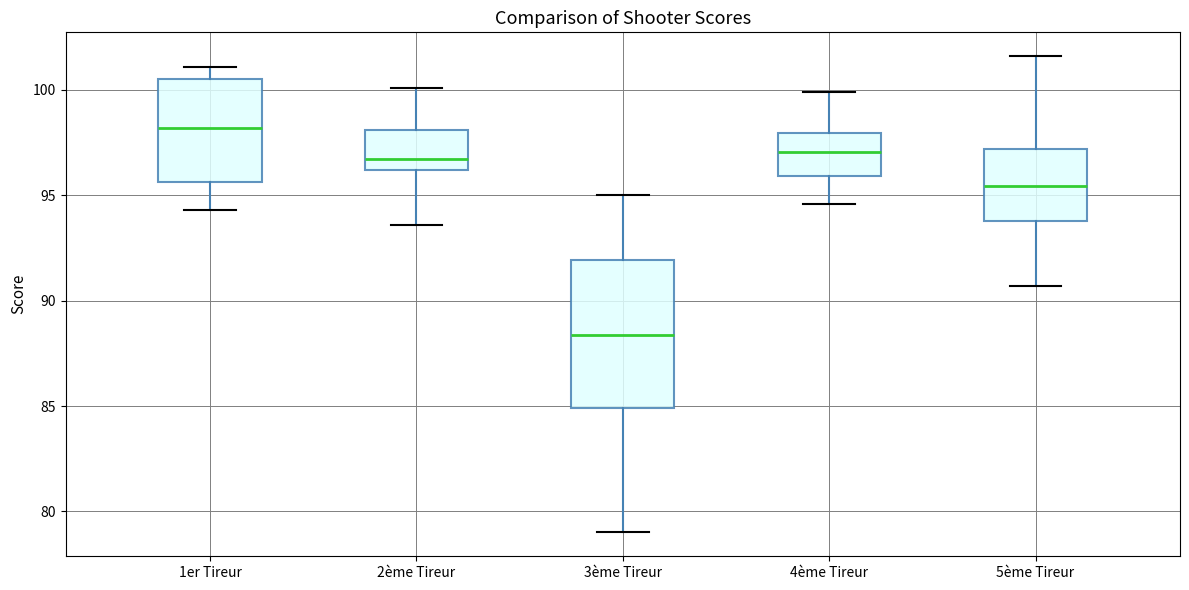

Comparing the boxes themselves (not the whiskers), which one is the tallest?

3ème Tireur